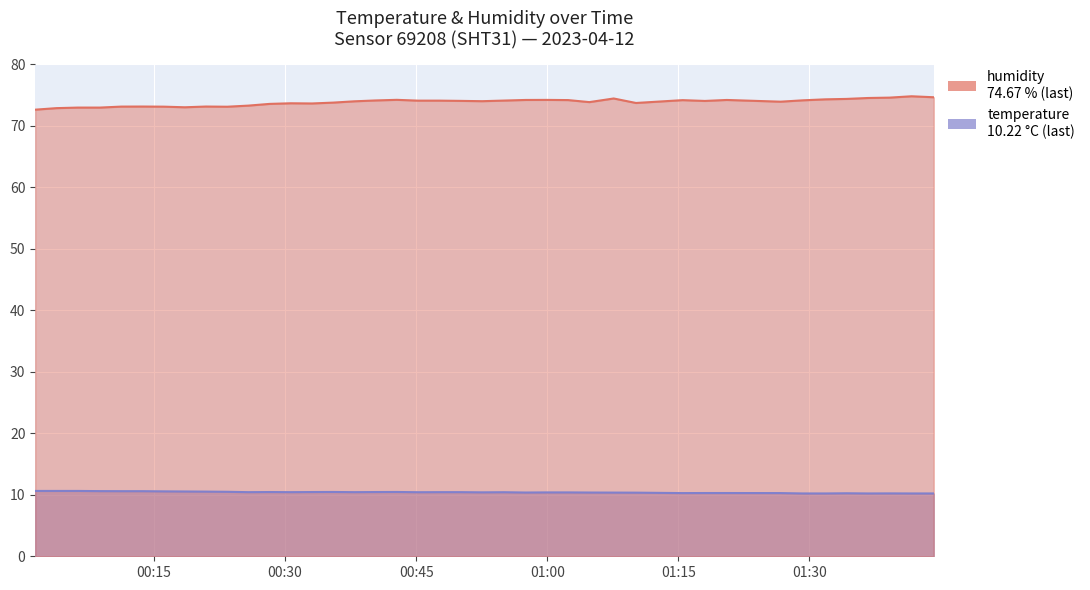

Where is the first local minimum for temperature?

2023-04-12T00:25:48